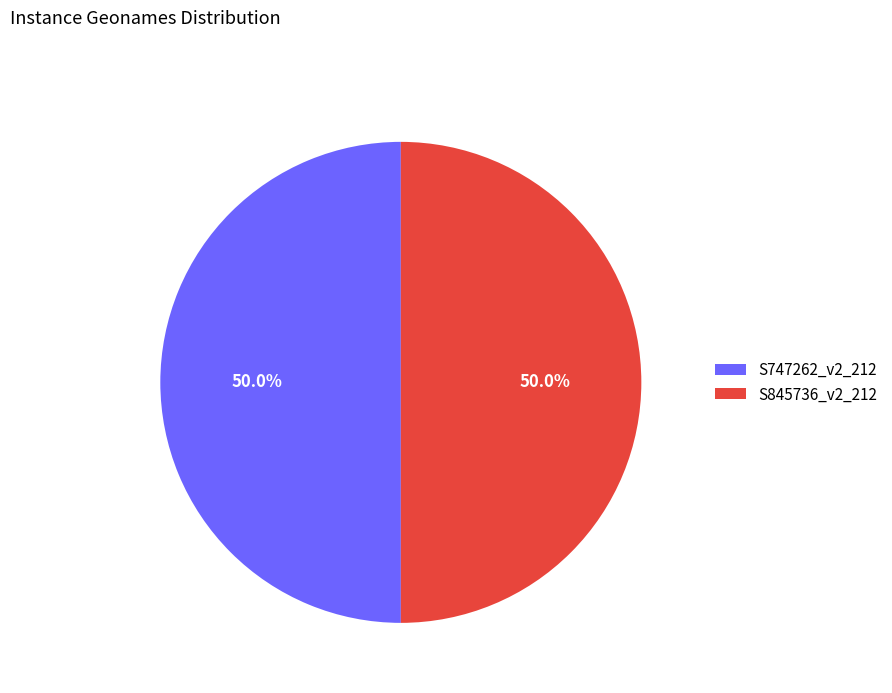

Combined, do S845736_v2_212 and S747262_v2_212 account for over 50%?

Yes